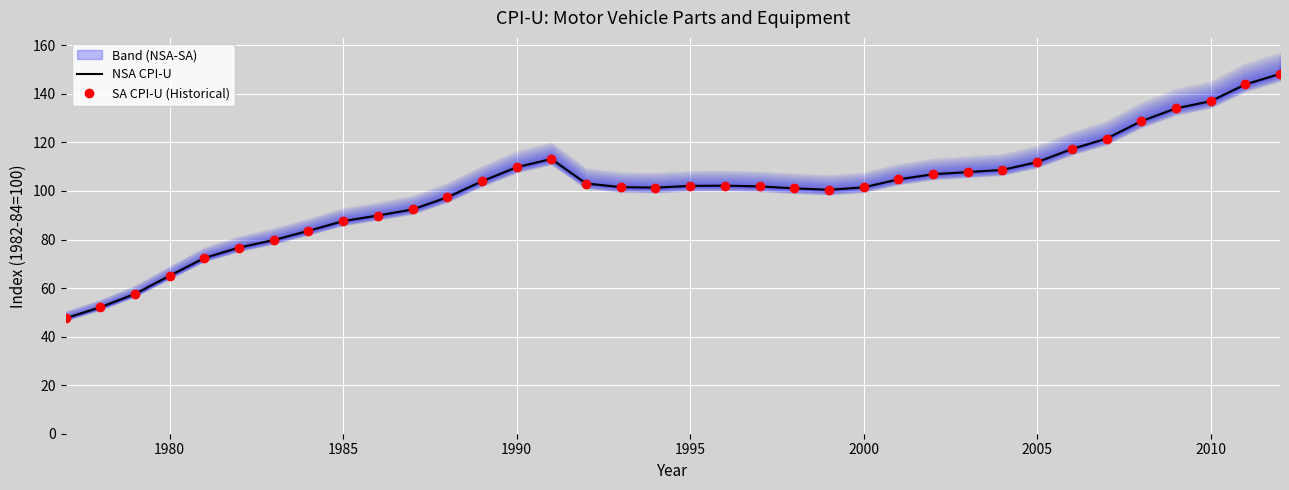

What is the average value of the NSA CPI-U series?

100.4